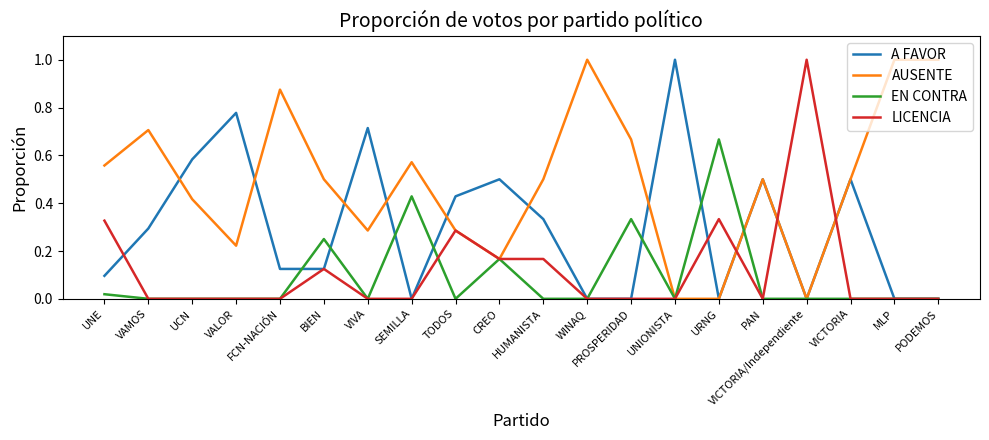

What is the sum of the AUSENTE values at WINAQ and URNG?

1.0